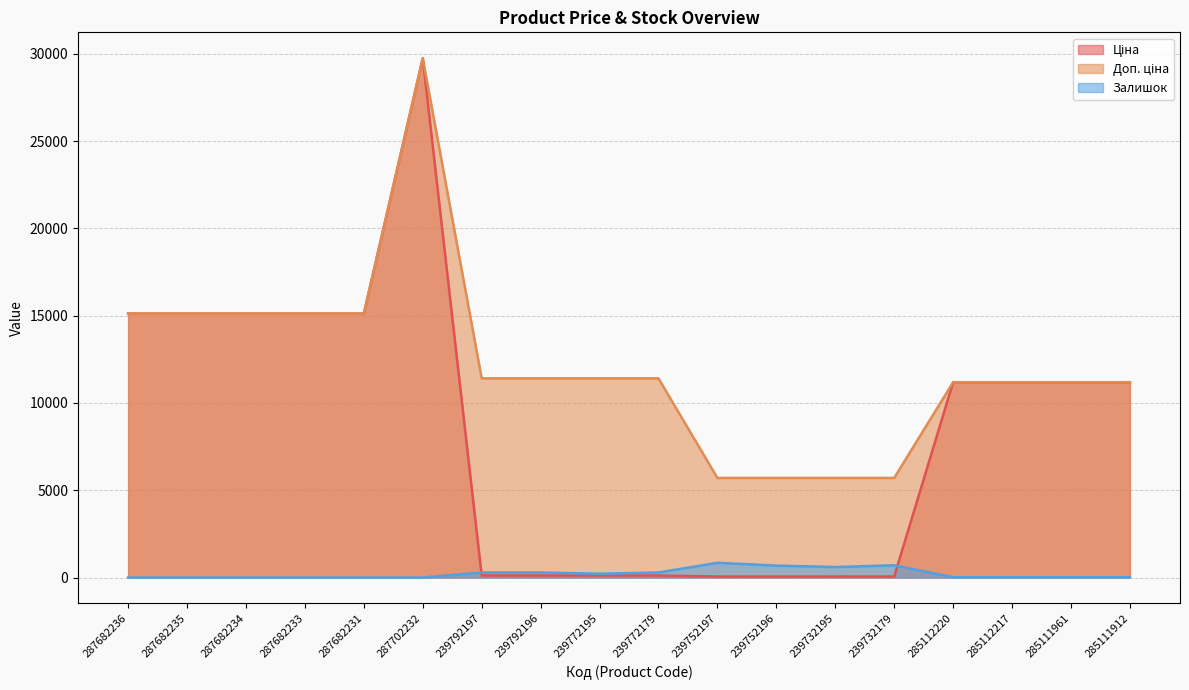

What is the difference between the maximum and minimum values in the Доп. ціна series?

24042.2